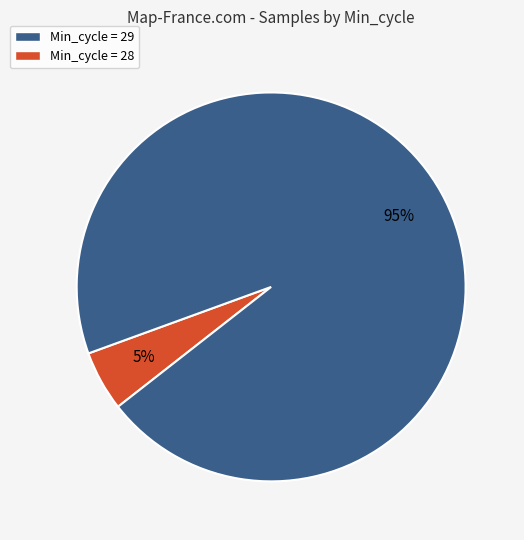

To the nearest percent, what is the difference between the largest and smallest slice percentages?

90%